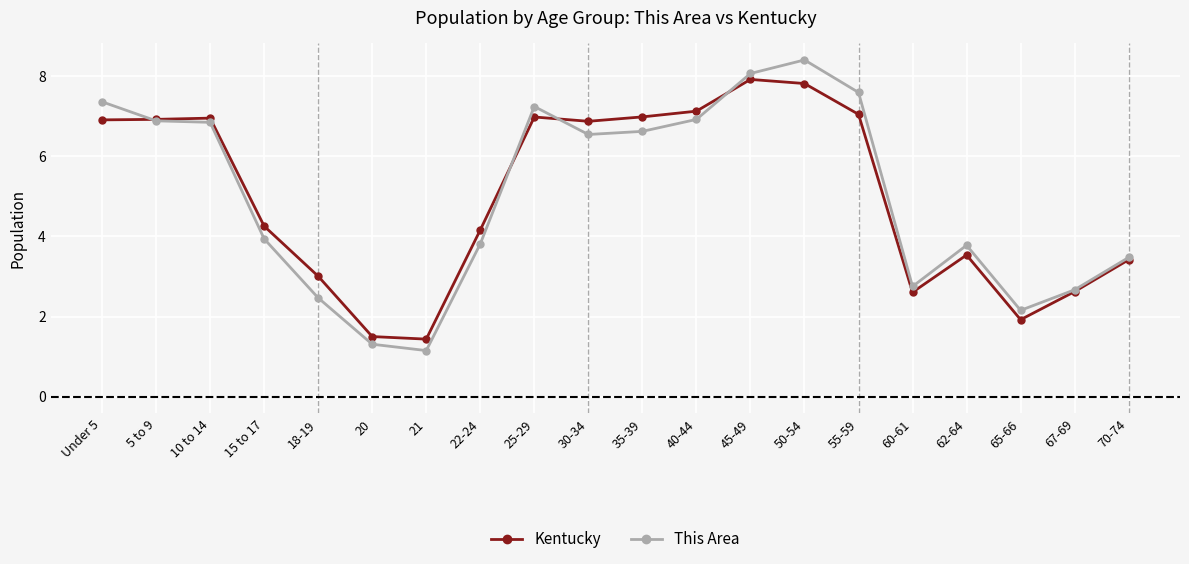

The This Area series shows 2.3 at 22-24. True or false?

False